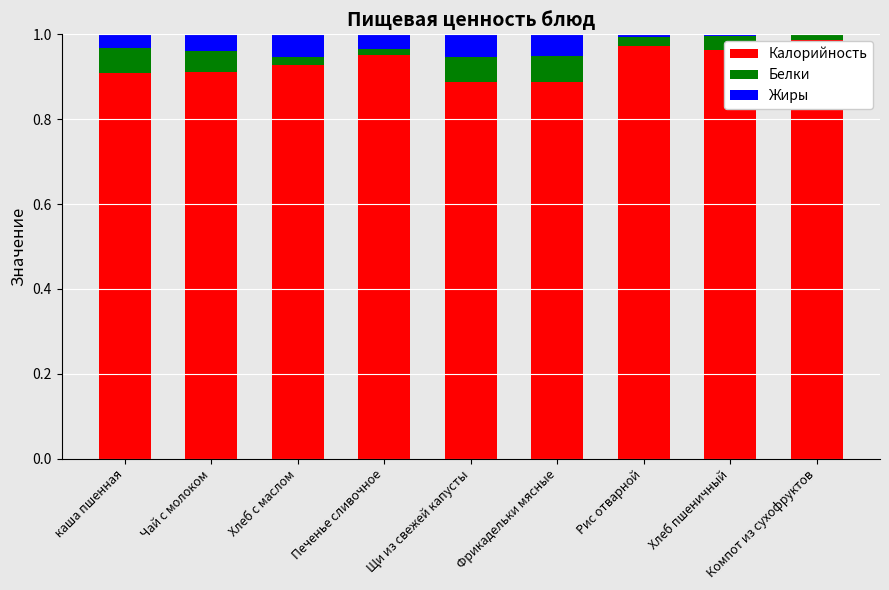

The Калорийность series shows 0.9 at Чай с молоком. True or false?

True